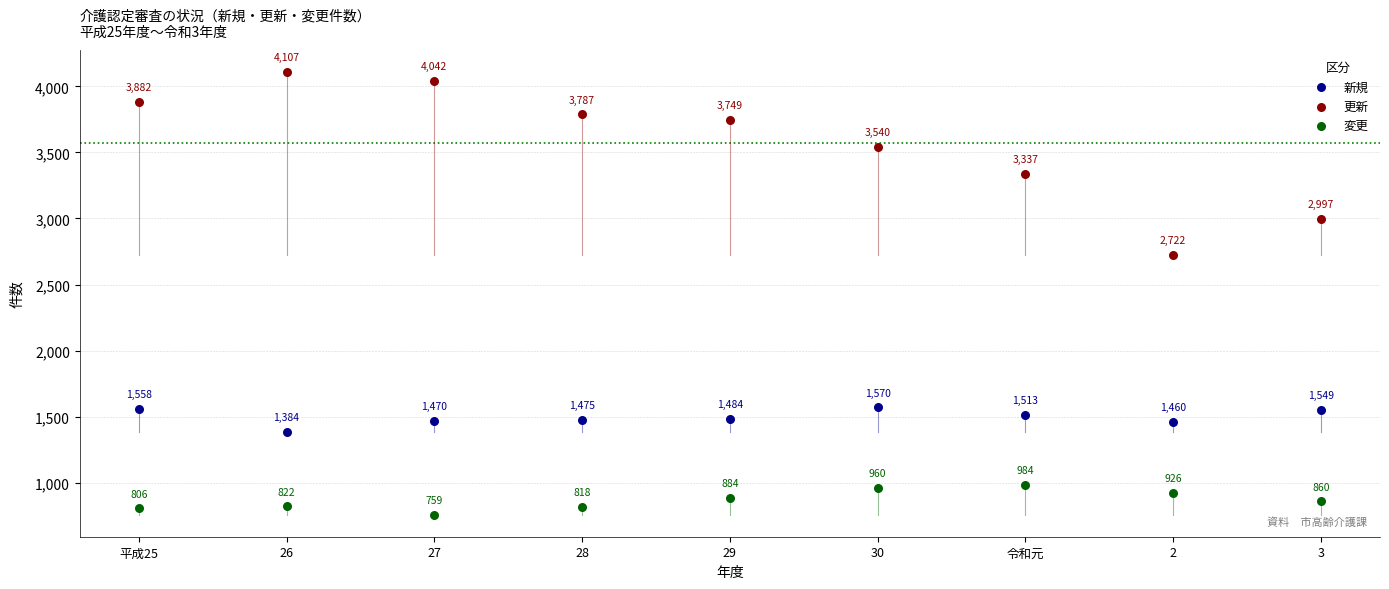

Which series reaches the minimum Y coordinate?

変更